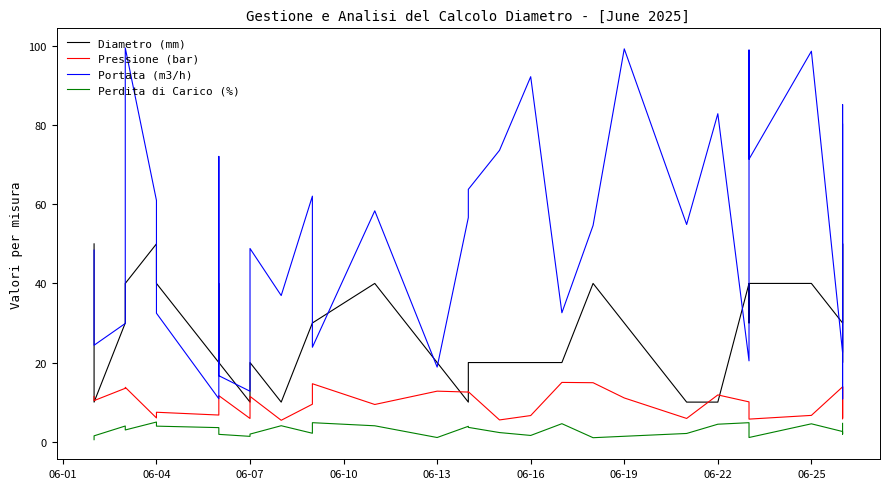

True or false: Diametro (mm) has more than 1 interior local peaks.

True